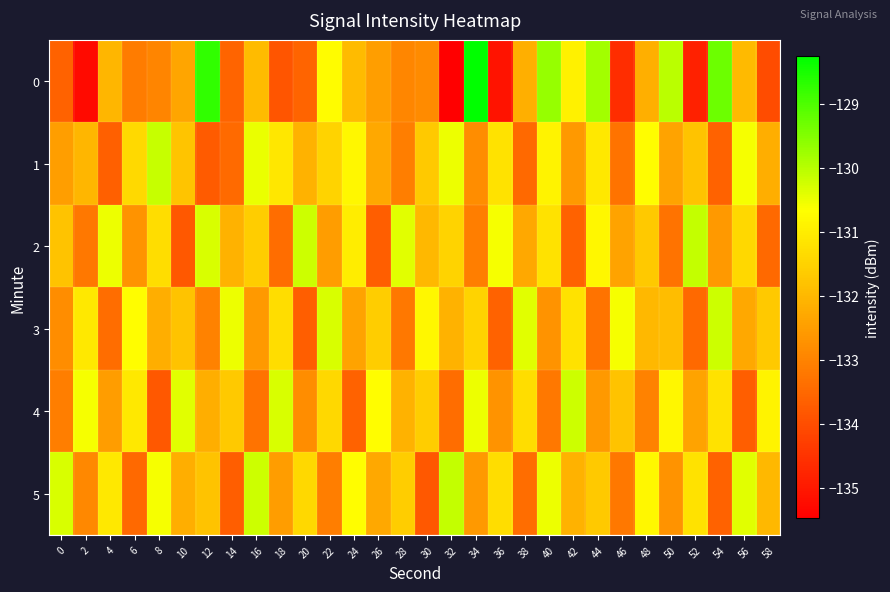

What is the spread (max minus min) of values at 4?

3.1